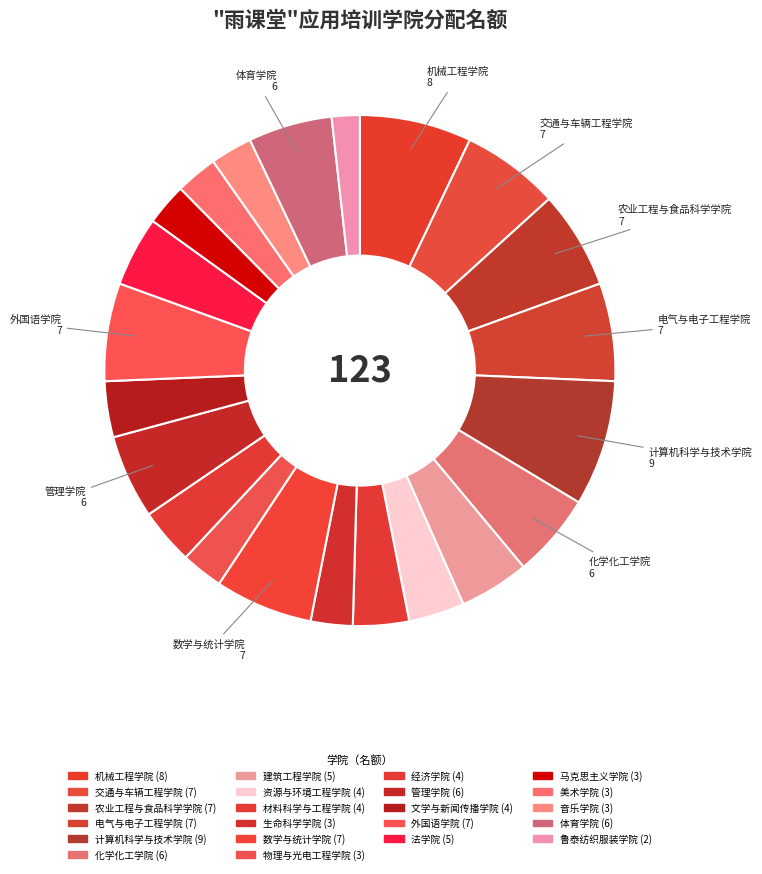

To the nearest percent, what portion does 机械工程学院 represent?

7%